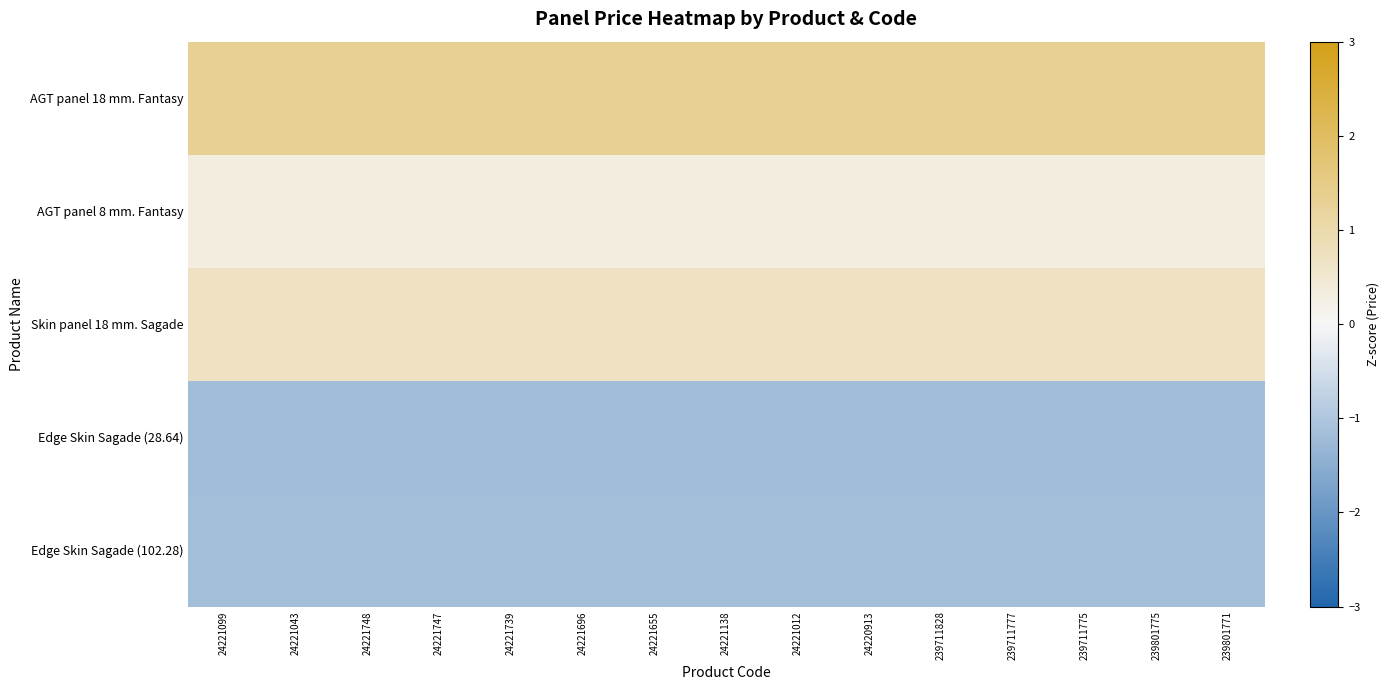

Reading right to left, what are all the values shown in this chart?

AGT panel 18 mm. Fantasy: 239801771=1.3	239801775=1.3	239711775=1.3	239711777=1.3	239711828=1.3	24220913=1.3	24221012=1.3	24221138=1.3	24221655=1.3	24221696=1.3	24221739=1.3	24221747=1.3	24221748=1.3	24221043=1.3	24221099=1.3
AGT panel 8 mm. Fantasy: 239801771=0.3	239801775=0.3	239711775=0.3	239711777=0.3	239711828=0.3	24220913=0.3	24221012=0.3	24221138=0.3	24221655=0.3	24221696=0.3	24221739=0.3	24221747=0.3	24221748=0.3	24221043=0.3	24221099=0.3
Skin panel 18 mm. Sagade: 239801771=0.7	239801775=0.7	239711775=0.7	239711777=0.7	239711828=0.7	24220913=0.7	24221012=0.7	24221138=0.7	24221655=0.7	24221696=0.7	24221739=0.7	24221747=0.7	24221748=0.7	24221043=0.7	24221099=0.7
Edge Skin Sagade (28.64): 239801771=-1.2	239801775=-1.2	239711775=-1.2	239711777=-1.2	239711828=-1.2	24220913=-1.2	24221012=-1.2	24221138=-1.2	24221655=-1.2	24221696=-1.2	24221739=-1.2	24221747=-1.2	24221748=-1.2	24221043=-1.2	24221099=-1.2
Edge Skin Sagade (102.28): 239801771=-1.1	239801775=-1.1	239711775=-1.1	239711777=-1.1	239711828=-1.1	24220913=-1.1	24221012=-1.1	24221138=-1.1	24221655=-1.1	24221696=-1.1	24221739=-1.1	24221747=-1.1	24221748=-1.1	24221043=-1.1	24221099=-1.1